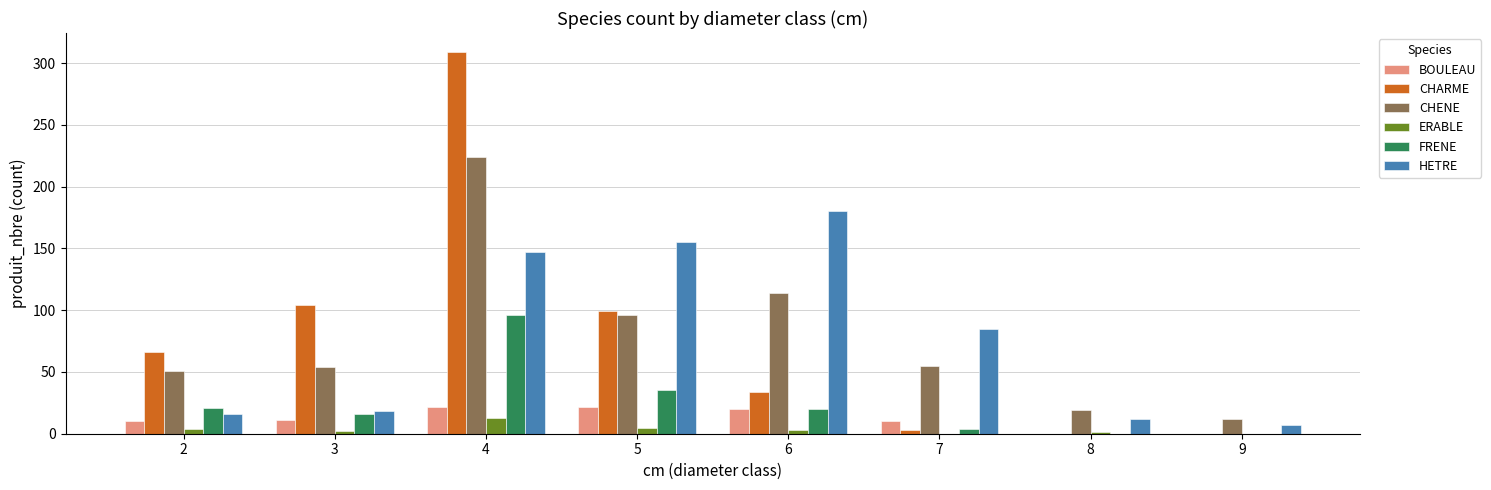

What is the sum of all CHENE values?

625